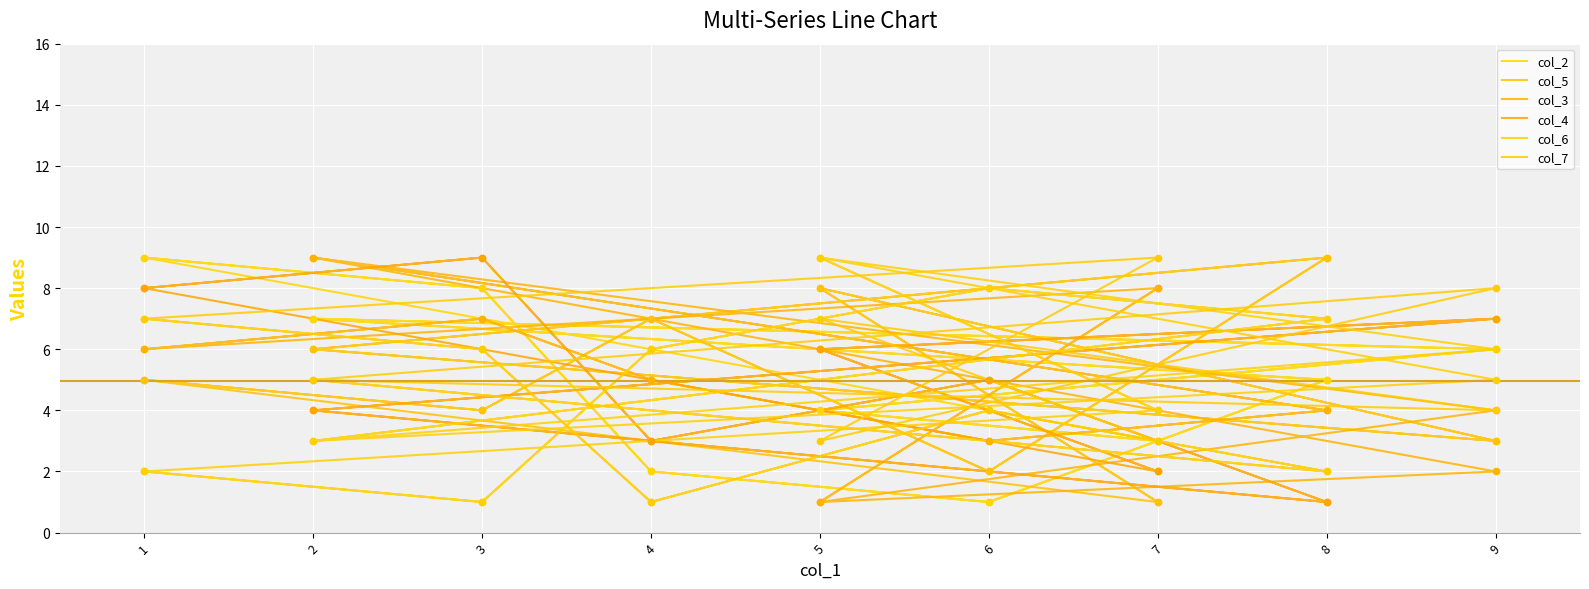

Which series has the largest Y range (max minus min)?

col_2